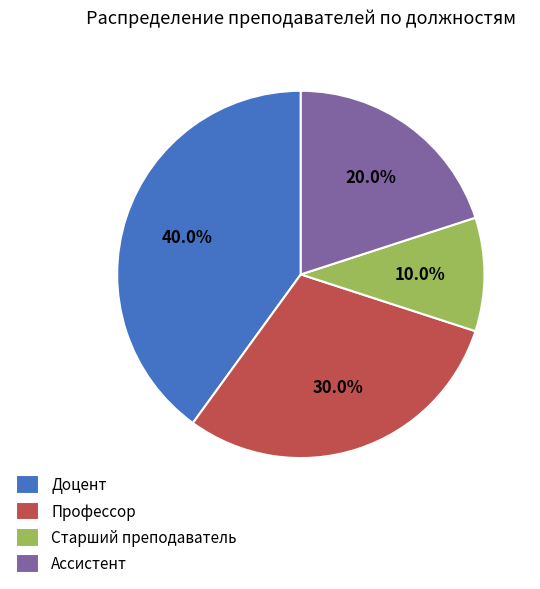

Is there any slice that represents more than half of the pie?

No